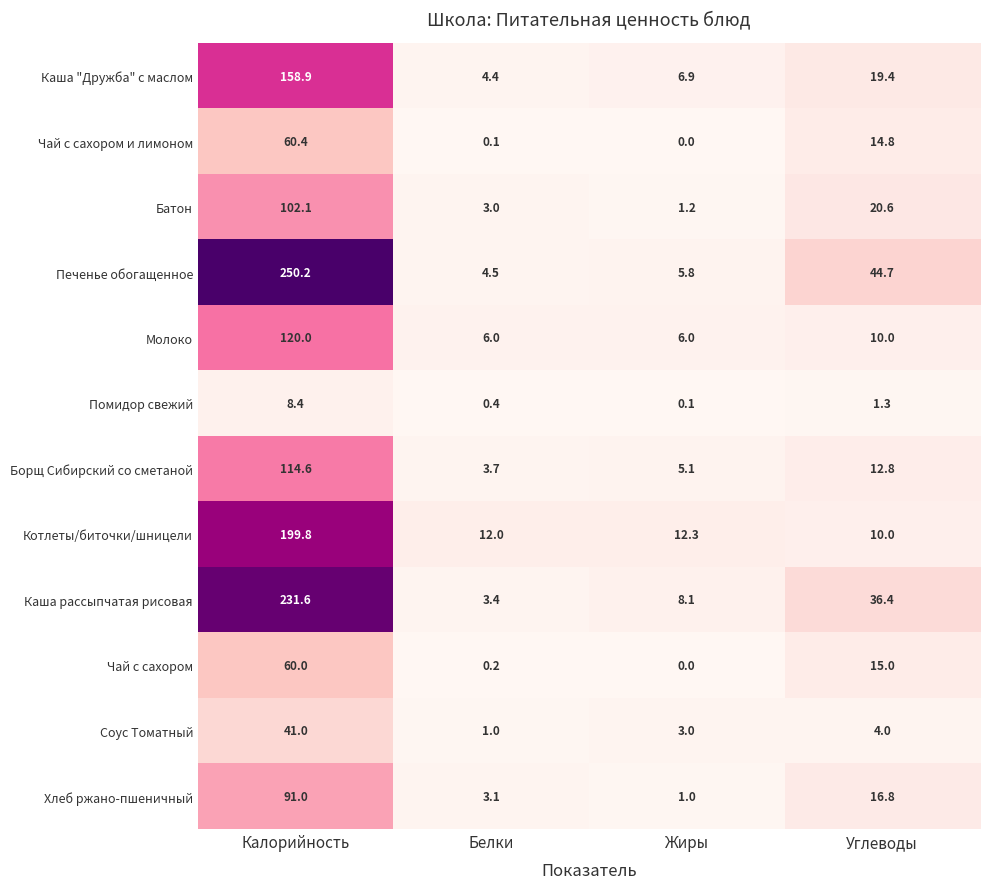

Which series changed the most between Белки and Жиры?

Каша рассыпчатая рисовая